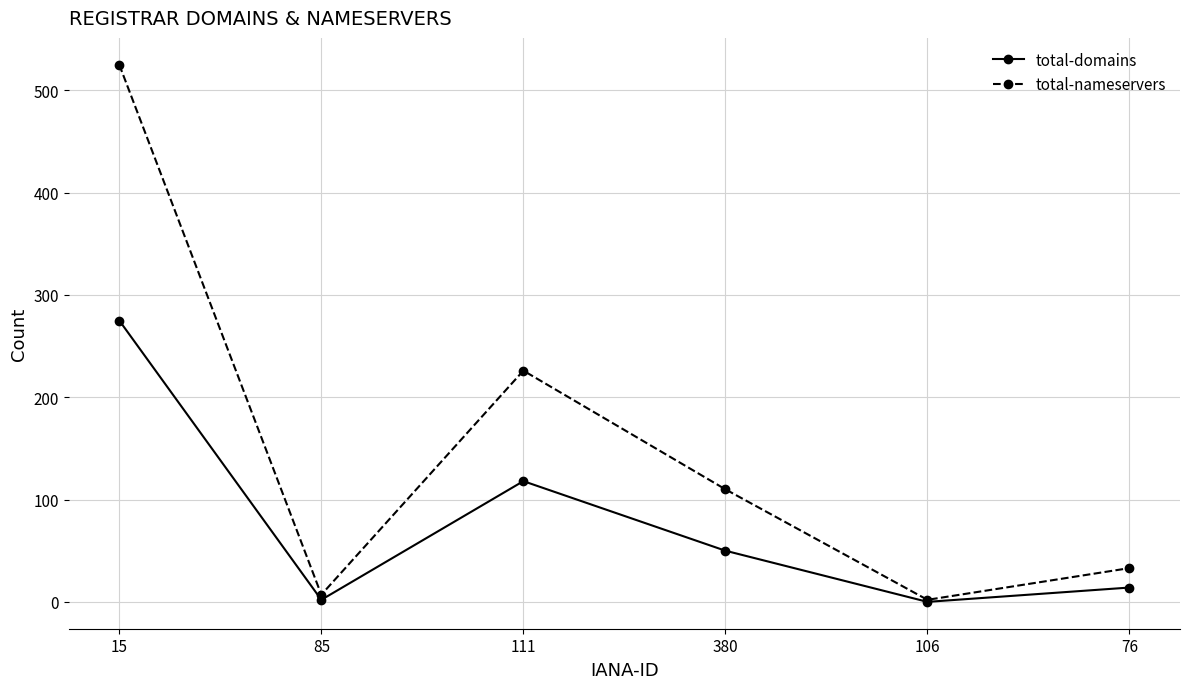

What is the sum of the total-domains values at 76 and 85?

16